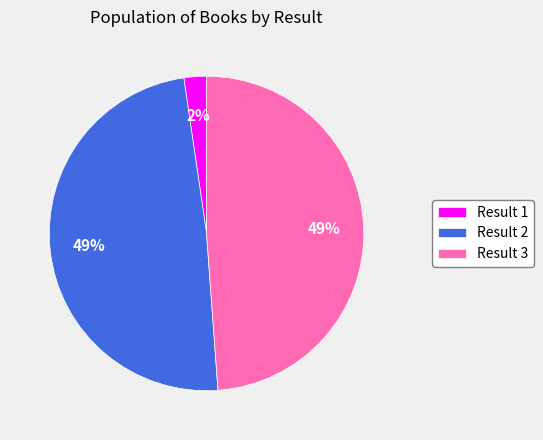

What is the smallest slice in the pie chart?

Result 1